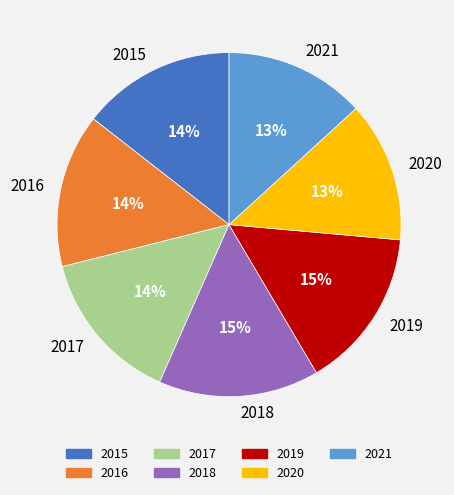

To the nearest percent, what is the difference between the 2020 and 2016 slice percentages?

1%